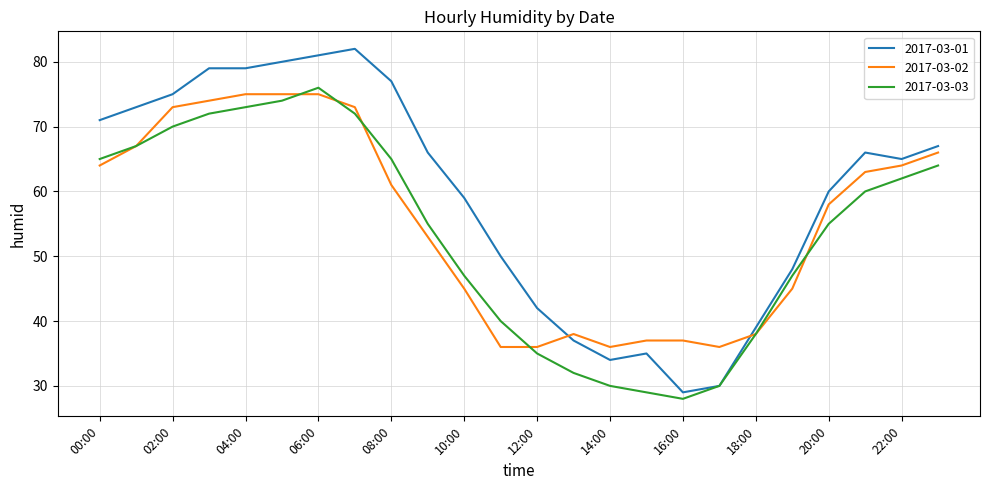

What is the minimum value shown in the chart?

28